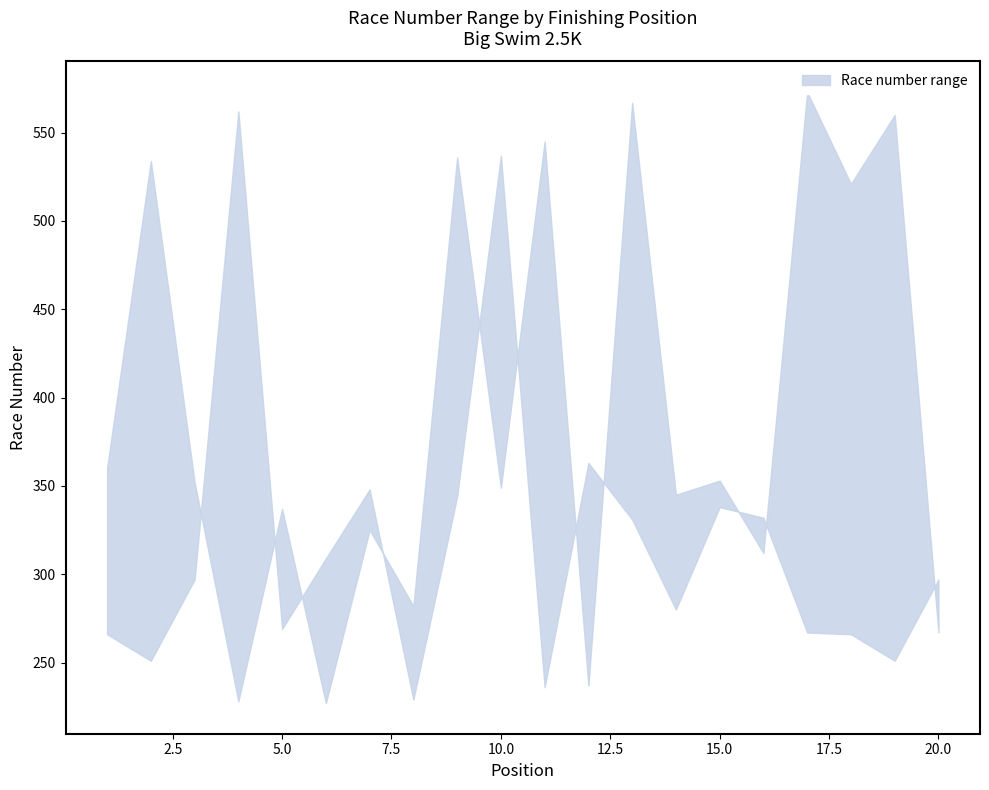

Which has a higher value, 16 or 18?

18